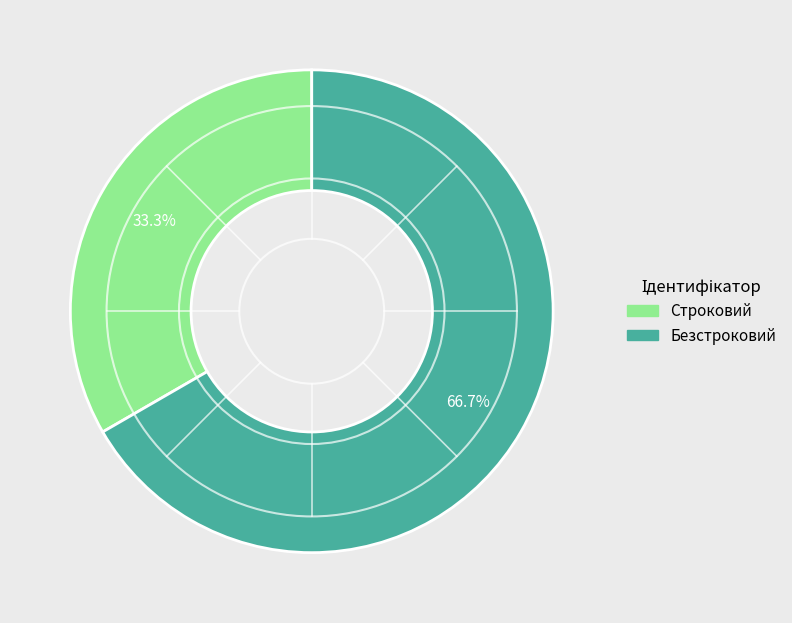

Does any single category account for the majority?

Yes